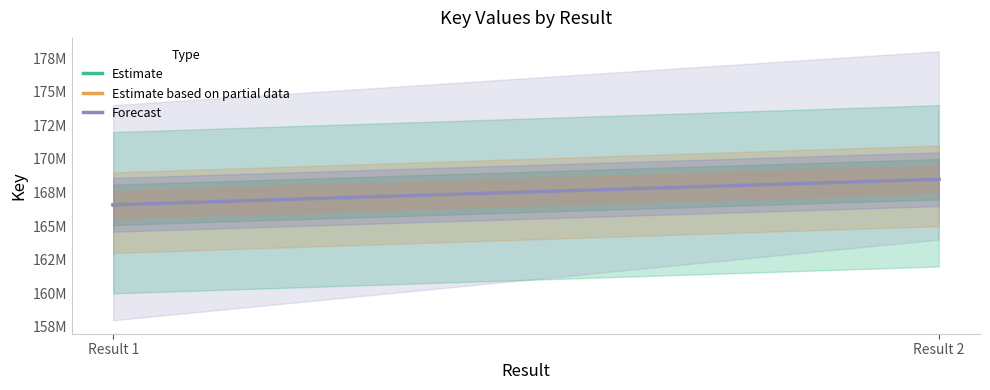

Which series has the widest spread of values?

Estimate